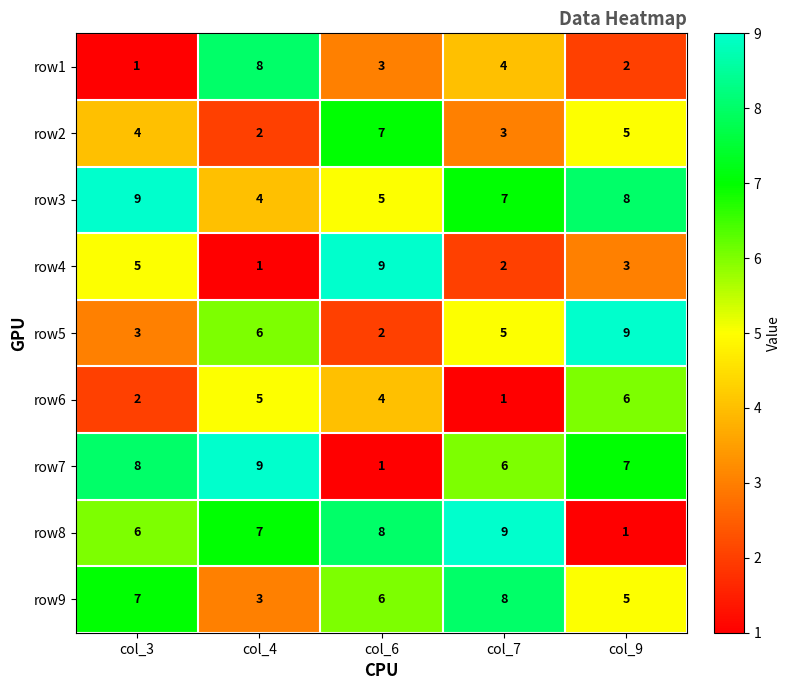

How many row1 values are between 2 and 4?

3